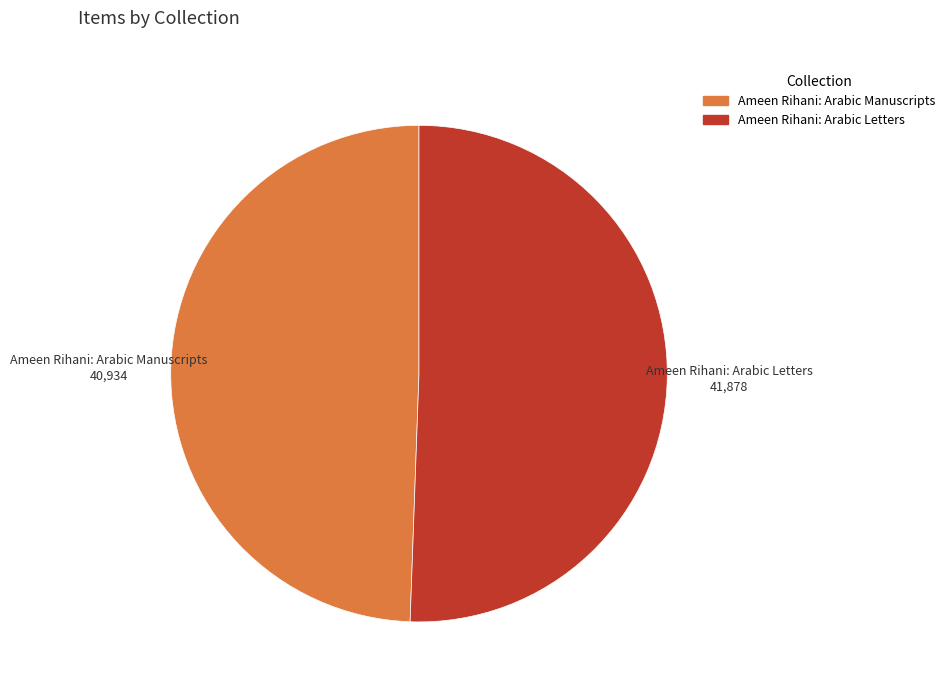

What is the ratio of the value at Ameen Rihani: Arabic Manuscripts to the value at Ameen Rihani: Arabic Letters?

1.0